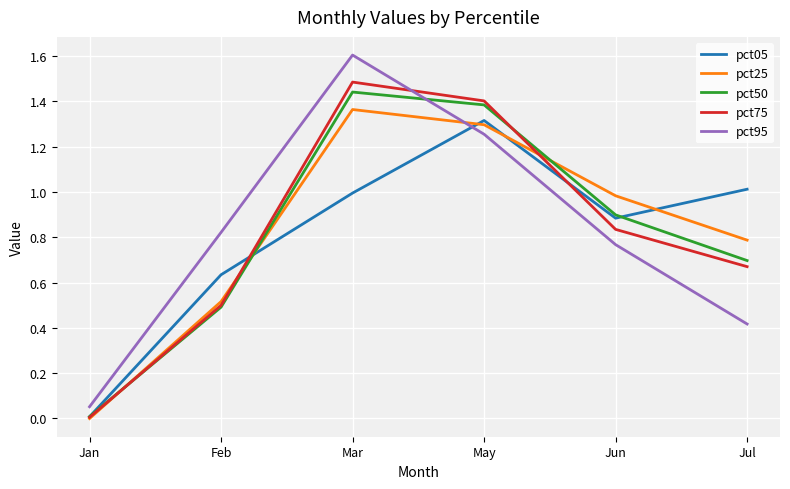

Is the value of pct75 at May greater than the value of pct25 at Feb?

Yes